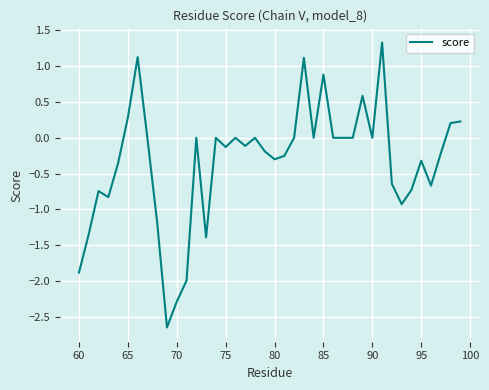

What is the maximum value shown in the chart?

1.3